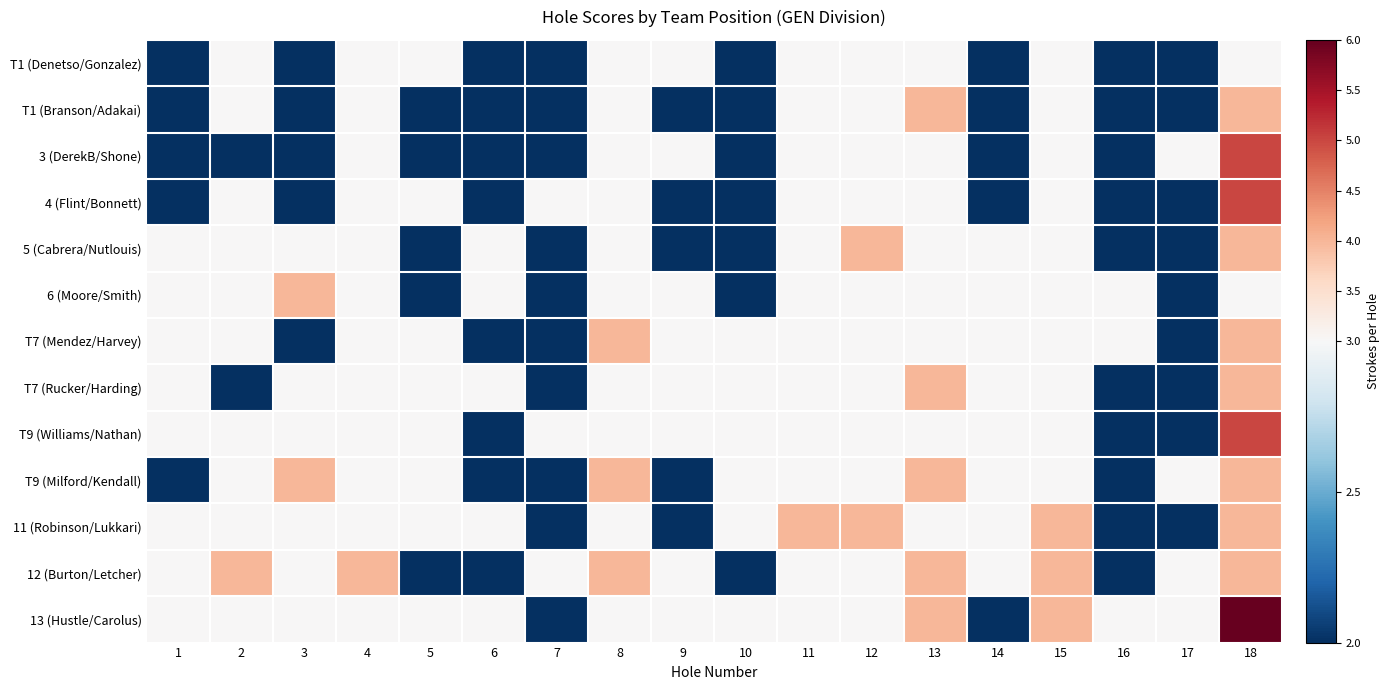

At which category is the sum across all series the highest?

18